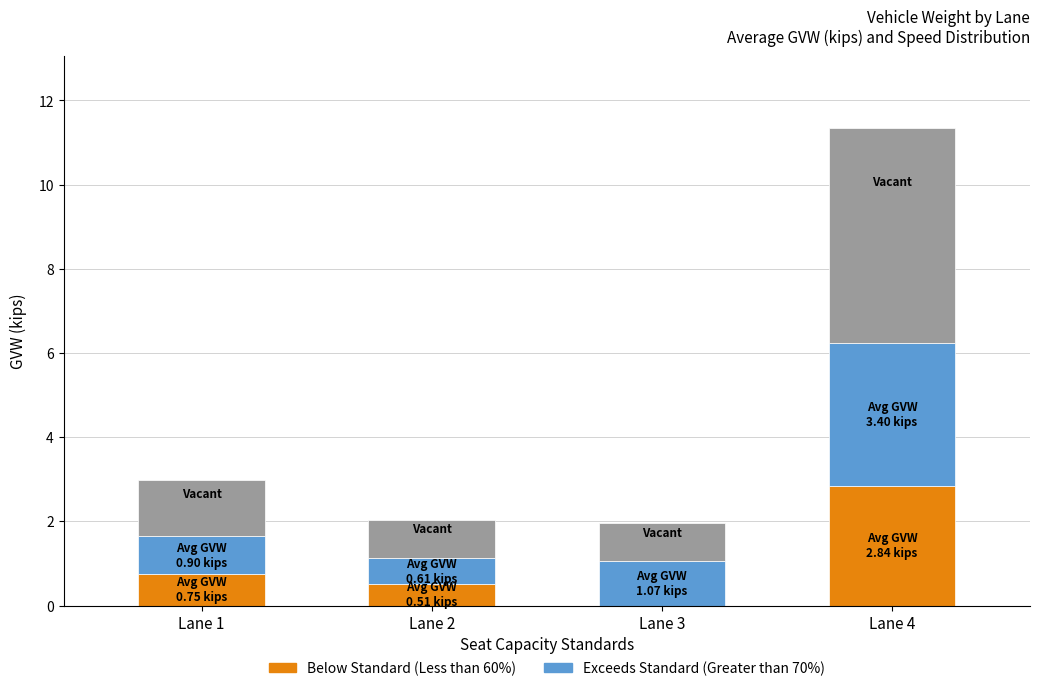

At which category is the sum across all series the highest?

Lane 4